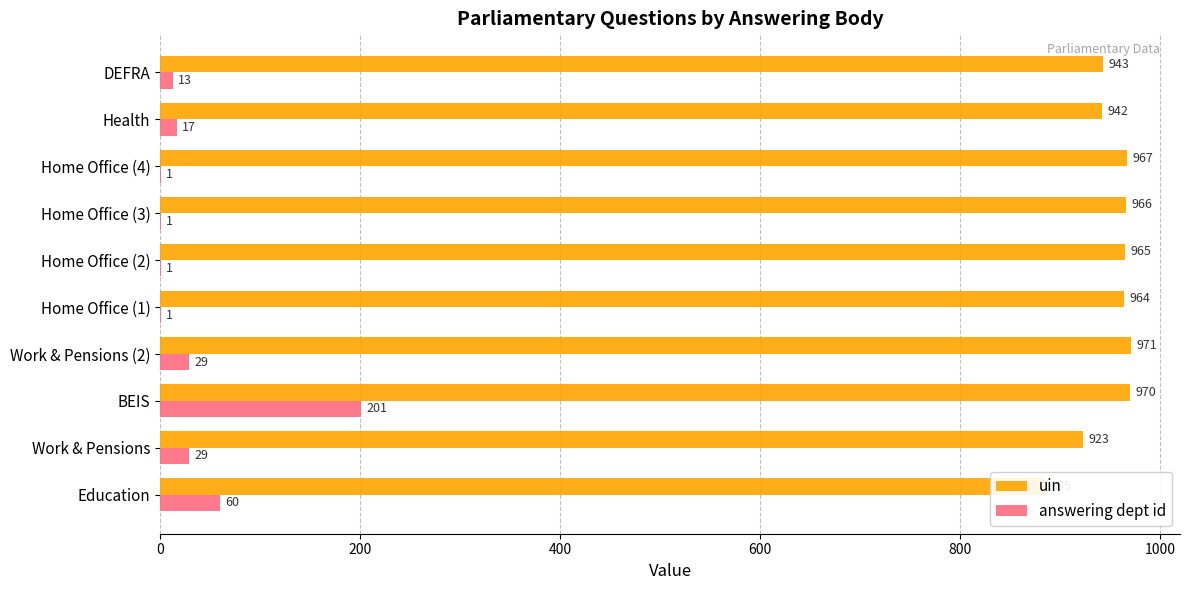

Is it true that answering dept id equals 17 at Health?

True